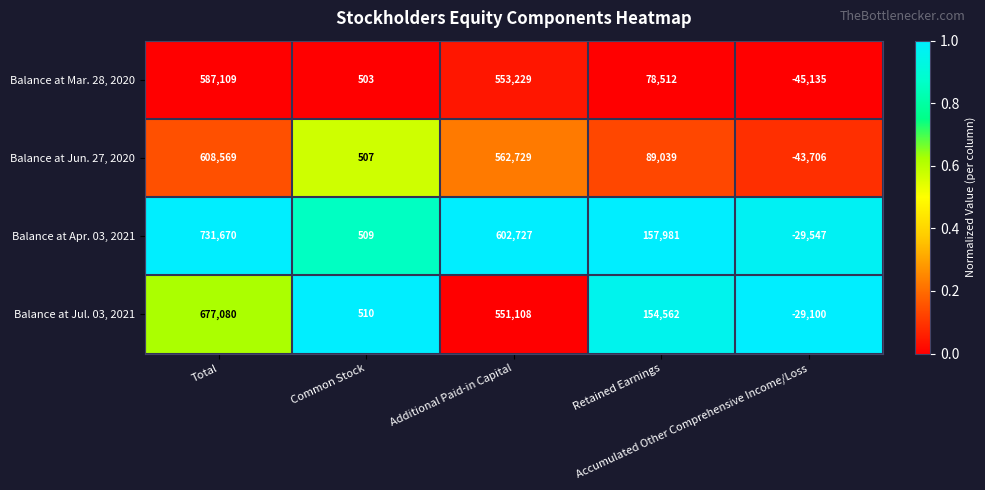

Which series has the largest range (max minus min)?

Balance at Apr. 03, 2021